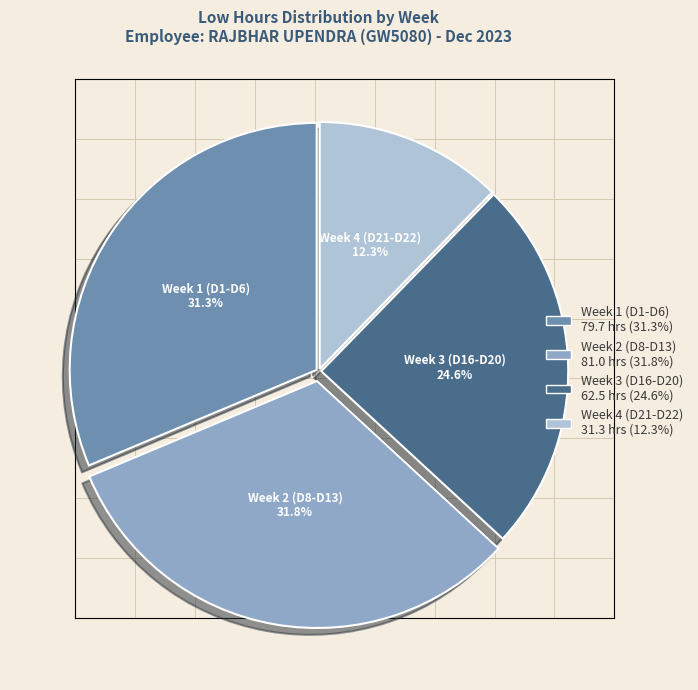

Is there any slice that represents more than half of the pie?

No